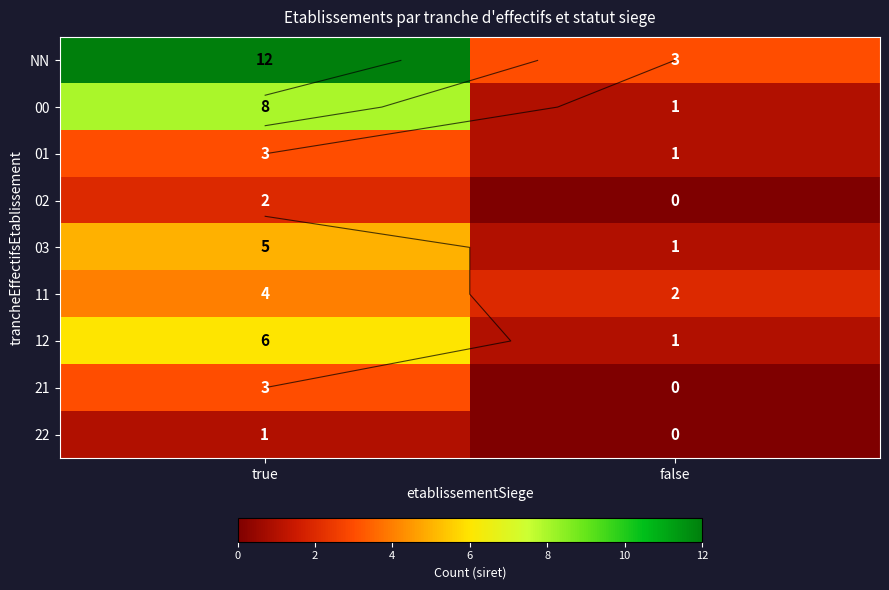

At how many categories does at least one series exceed 4?

1